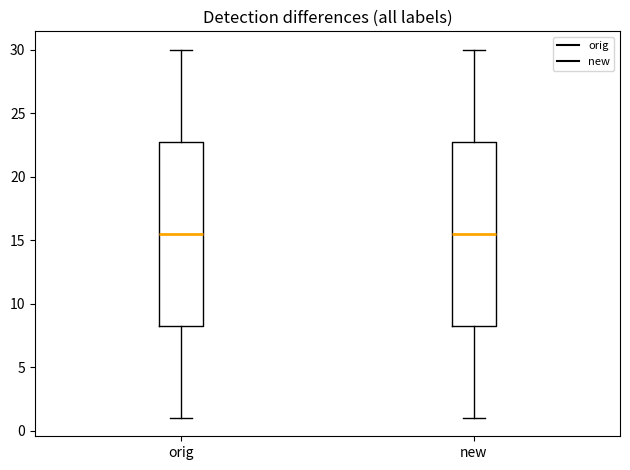

Reading left to right, transcribe this box plot: for each box, give where its median line is, the range the box spans, and where its two whiskers end, as read against the y-axis. The values are not printed on the chart, so give them approximately, as read against the axis.

orig: median 15.5, box 8.5 to 23.0, whiskers 1.0 to 30.0
new: median 15.5, box 8.5 to 23.0, whiskers 1.0 to 30.0